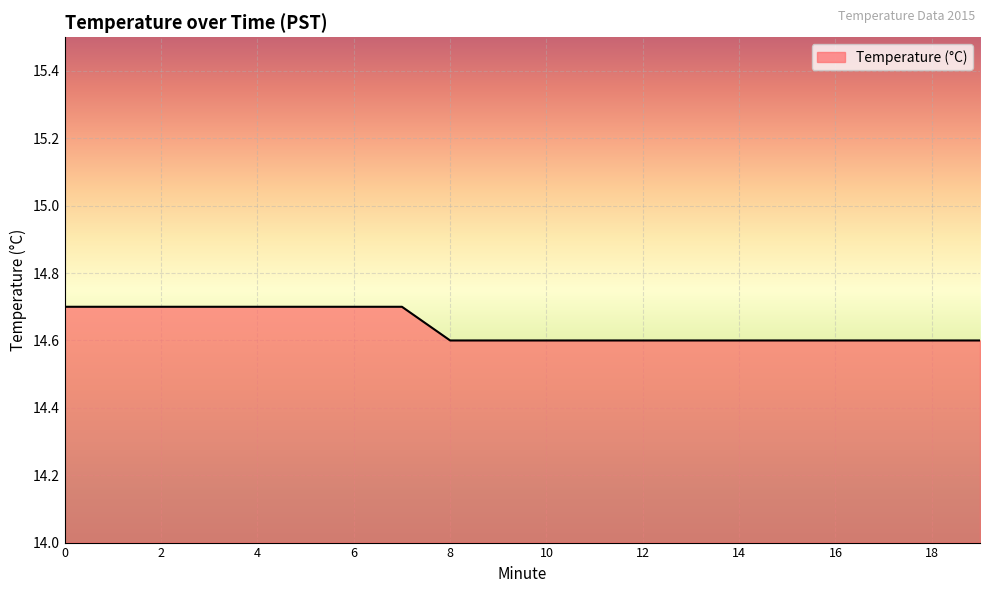

What is the greatest value displayed?

14.7